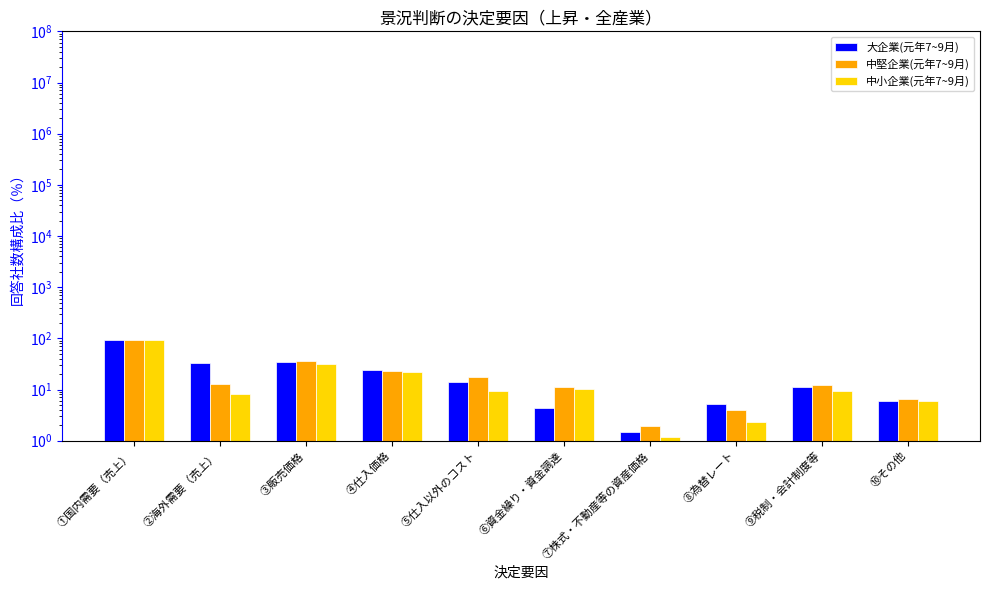

List the series in order of their overall mean, lowest first.

中小企業(元年7~9月), 中堅企業(元年7~9月), 大企業(元年7~9月)